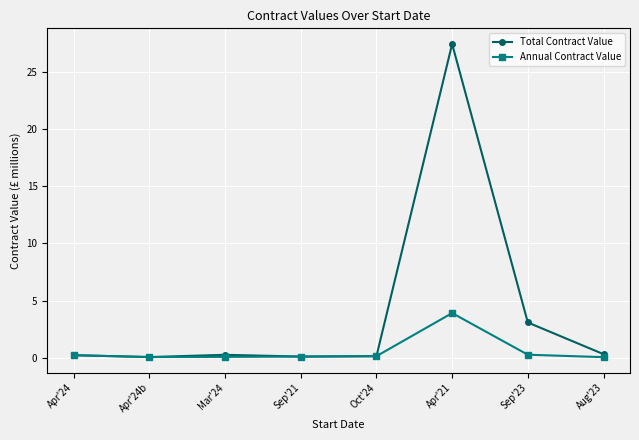

Which series has the largest range (max minus min)?

Total Contract Value